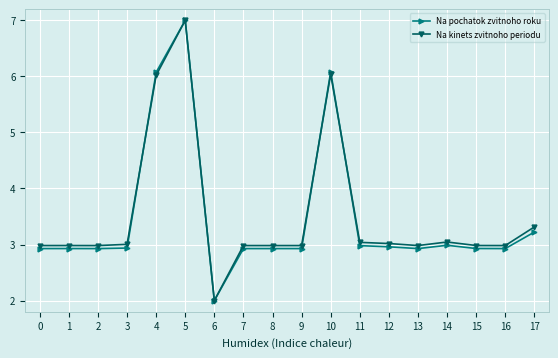

At which label is Na pochatok zvitnoho roku closest to 4?

17